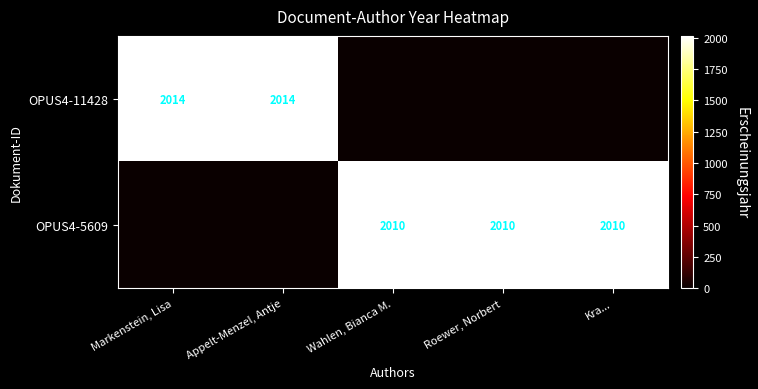

What is the sum of the OPUS4-5609 values at Roewer, Norbert and Kra...?

4020